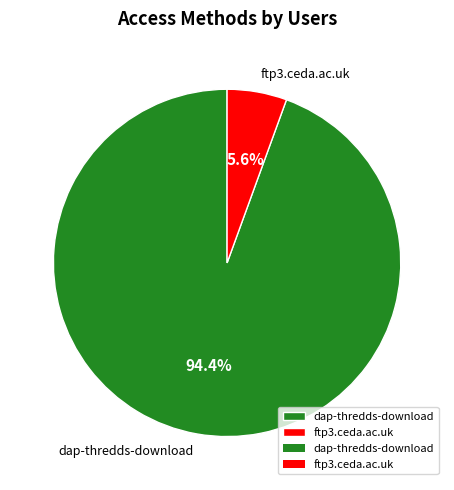

What percentage is the ftp3.ceda.ac.uk slice, to the nearest percent?

6%